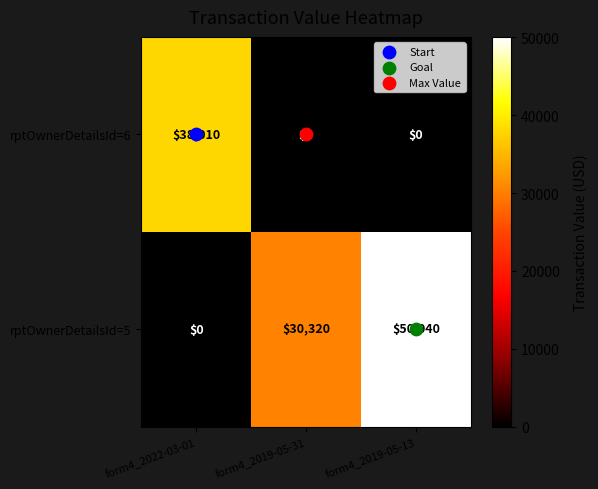

What is the spread (max minus min) of values at form4_2019-05-13?

50040